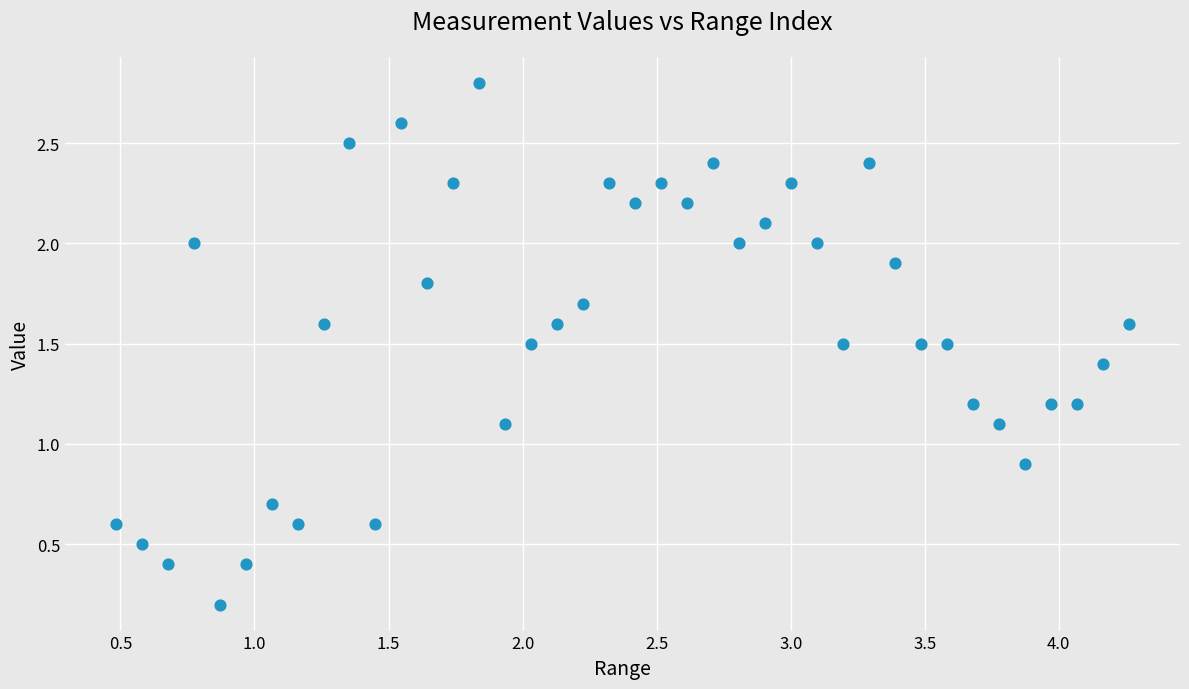

What is the range of X values (max minus min)?

3.8